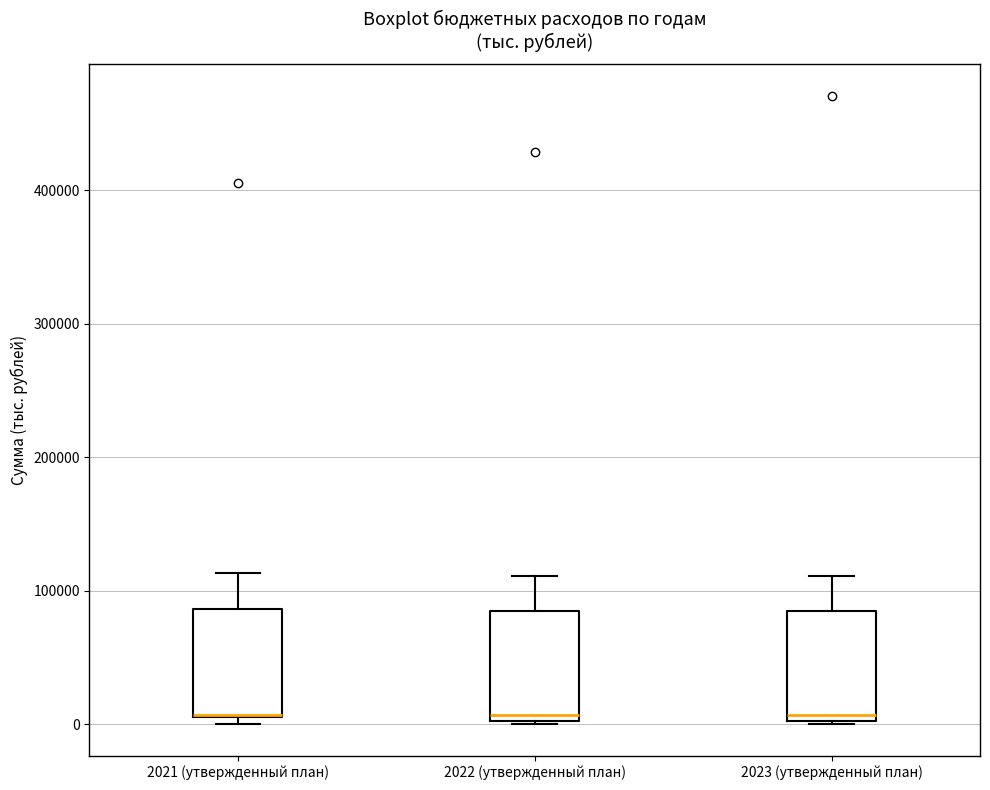

Reading left to right, read every box against the y-axis: the position of its median line, the range the box covers, and the ends of its whiskers. The values are not printed on the chart, so give them approximately, as read against the axis.

2021 (утвержденный план): median 10000 (drawn on the box's lower edge), box 10000 to 90000, whiskers 0 to 110000
2022 (утвержденный план): median 10000, box 0 to 80000, whiskers 0 to 110000
2023 (утвержденный план): median 10000, box 0 to 80000, whiskers 0 to 110000